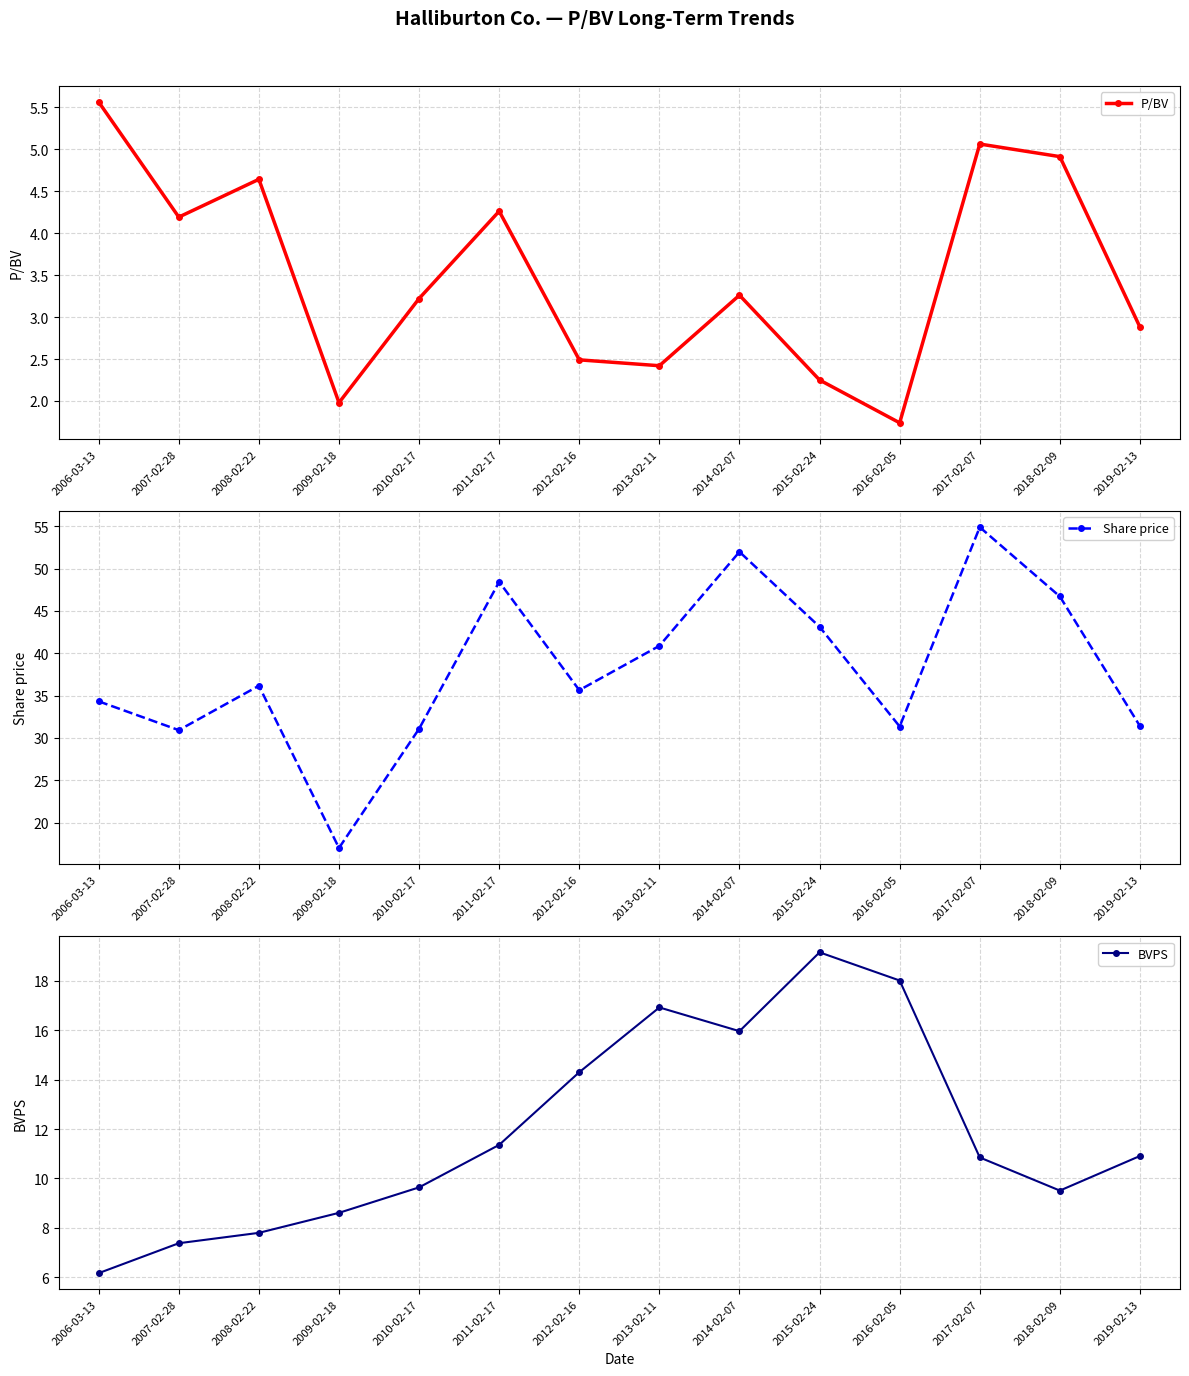

What is the minimum value shown in the chart?

1.7